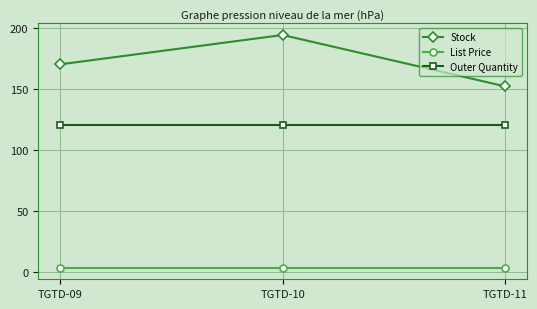

At which category is the sum across all series the highest?

TGTD-10